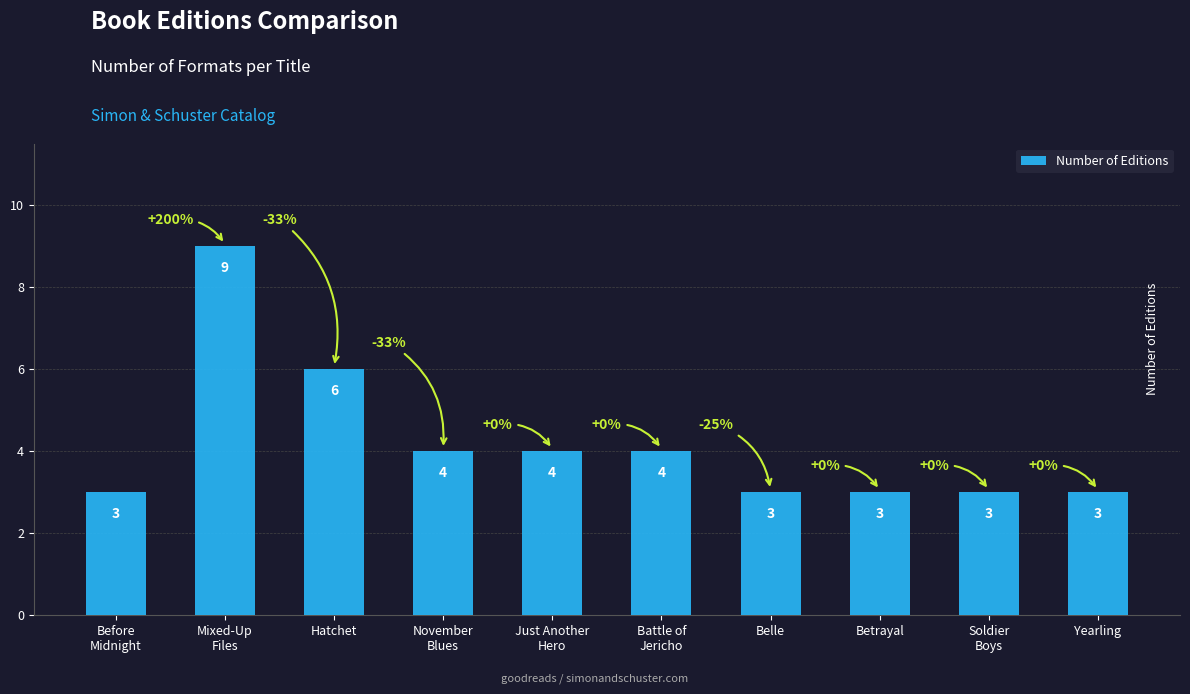

What is the label of the 6th bar from the left?

Battle of
Jericho